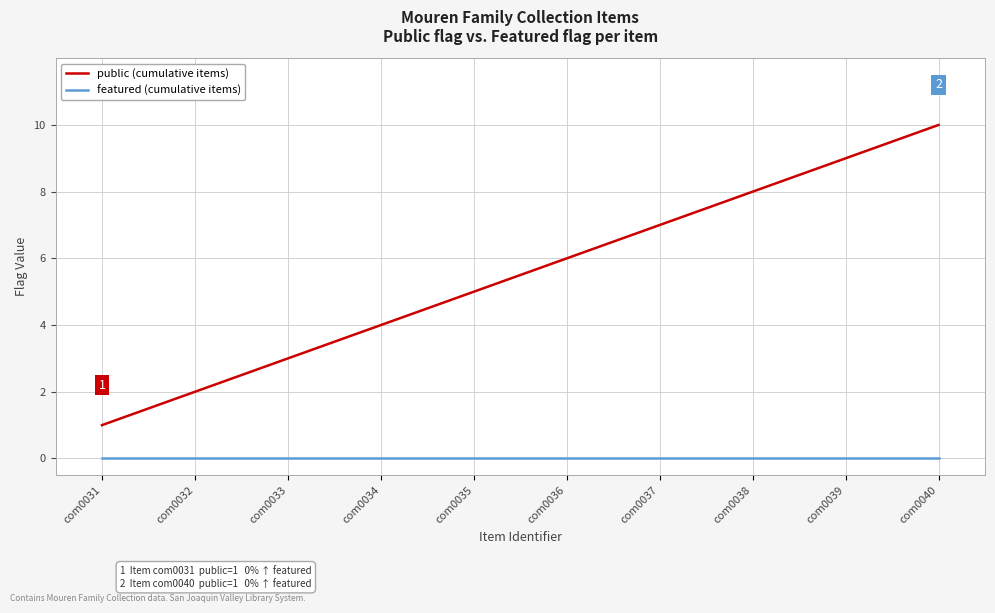

Reading left to right, transcribe all the data shown in this chart.

public (cumulative items): com0031=1	com0032=2	com0033=3	com0034=4	com0035=5	com0036=6	com0037=7	com0038=8	com0039=9	com0040=10
featured (cumulative items): com0031=0	com0032=0	com0033=0	com0034=0	com0035=0	com0036=0	com0037=0	com0038=0	com0039=0	com0040=0